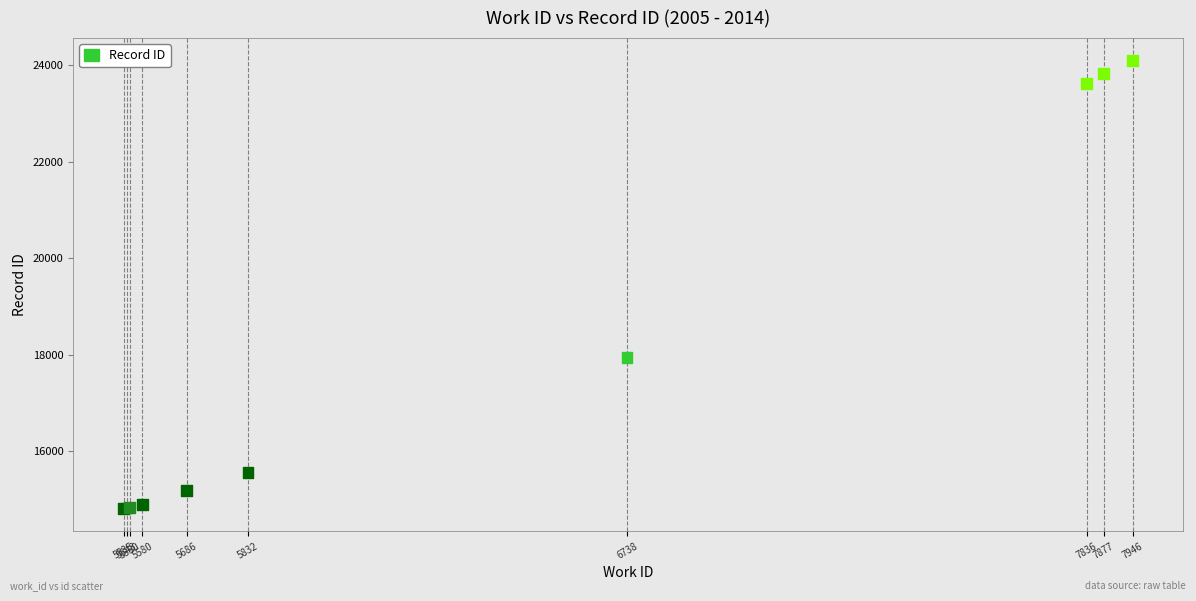

What Y value in the scatter plot is closest to 19449?

17943